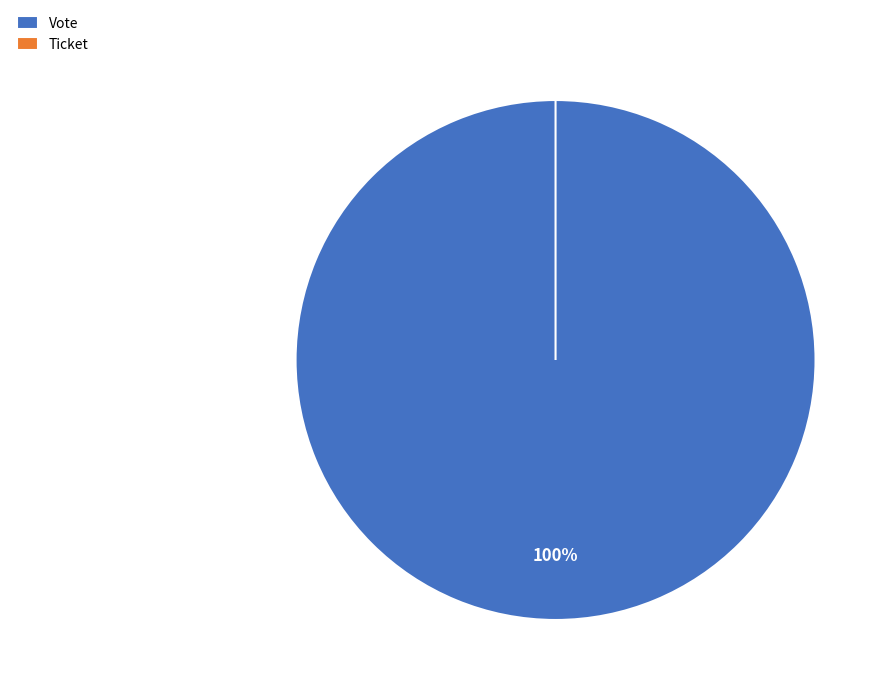

What is the change in value from Vote to Ticket?

-1